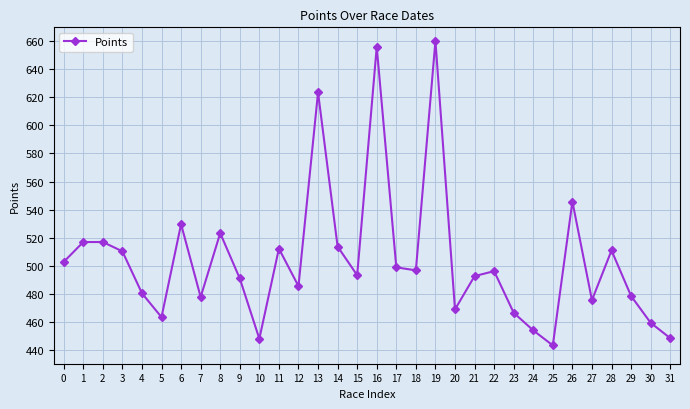

What is the value of the 27th point from the left?

545.7